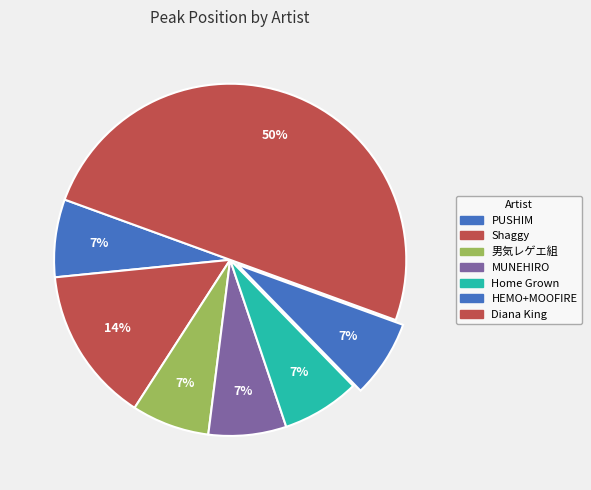

The Diana King slice represents 64% of the pie. True or false?

False